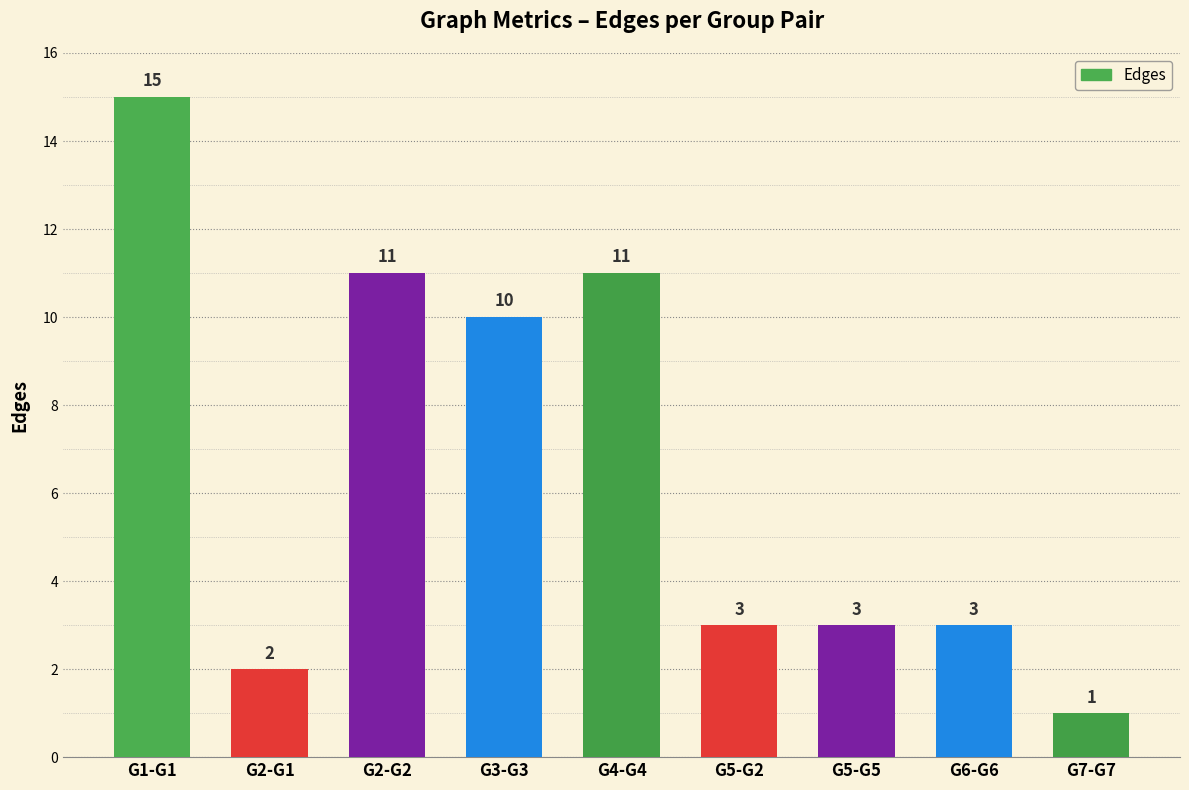

Approximately how many times larger is the value at G6-G6 compared to G4-G4?

0.3